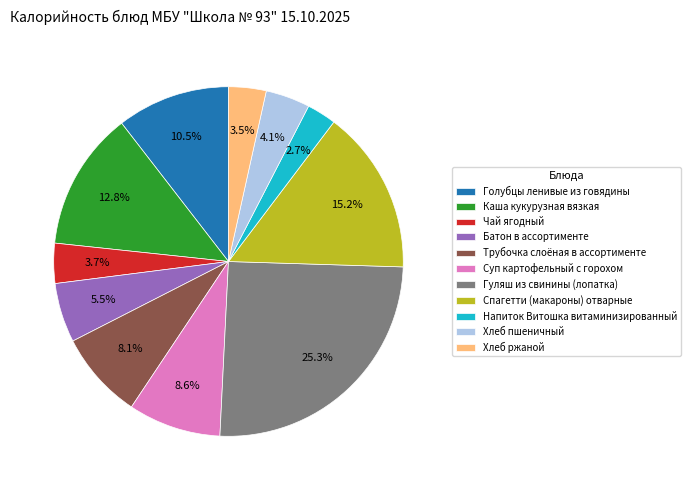

To the nearest percent, what is the difference between the largest and smallest slice percentages?

23%